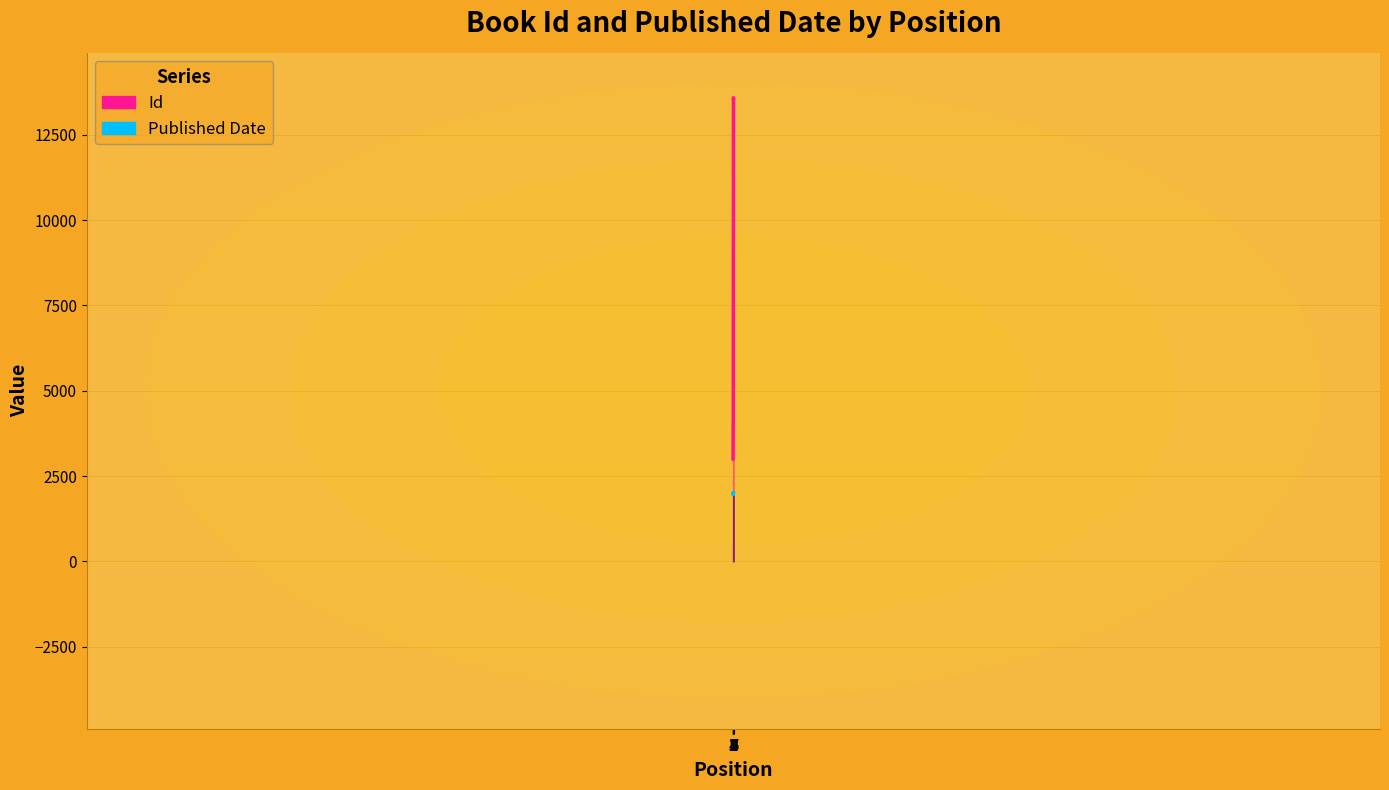

Where is the first local maximum for Id?

5